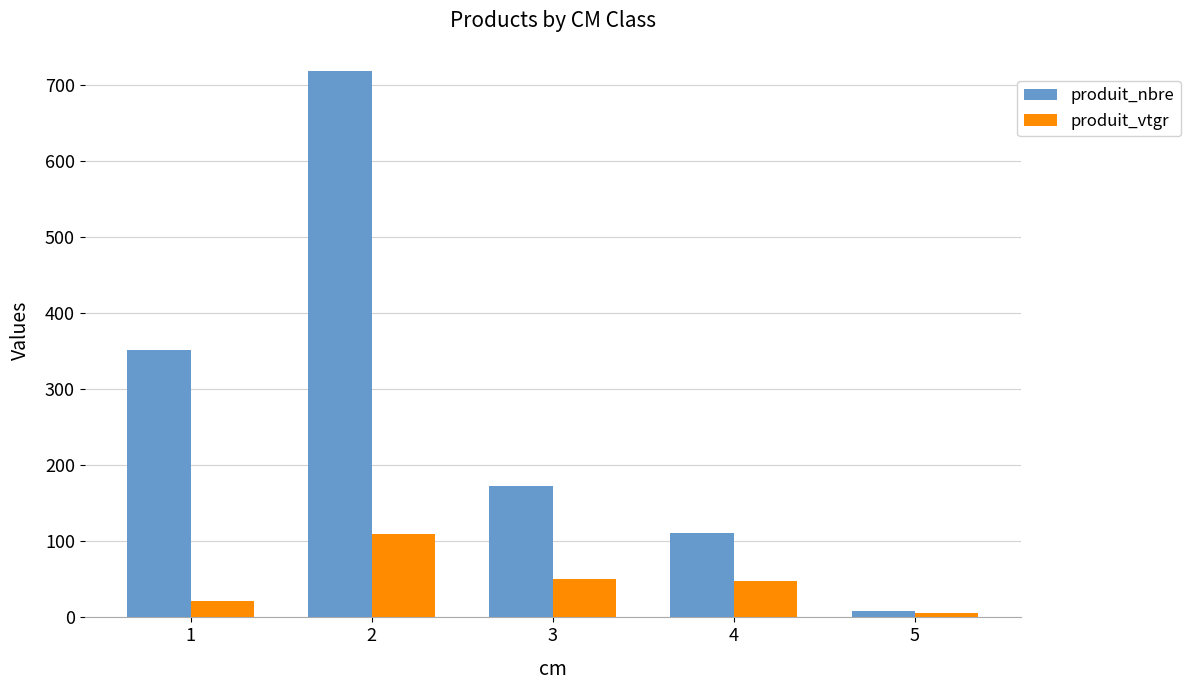

Rank the series by their average value, from highest to lowest.

produit_nbre, produit_vtgr